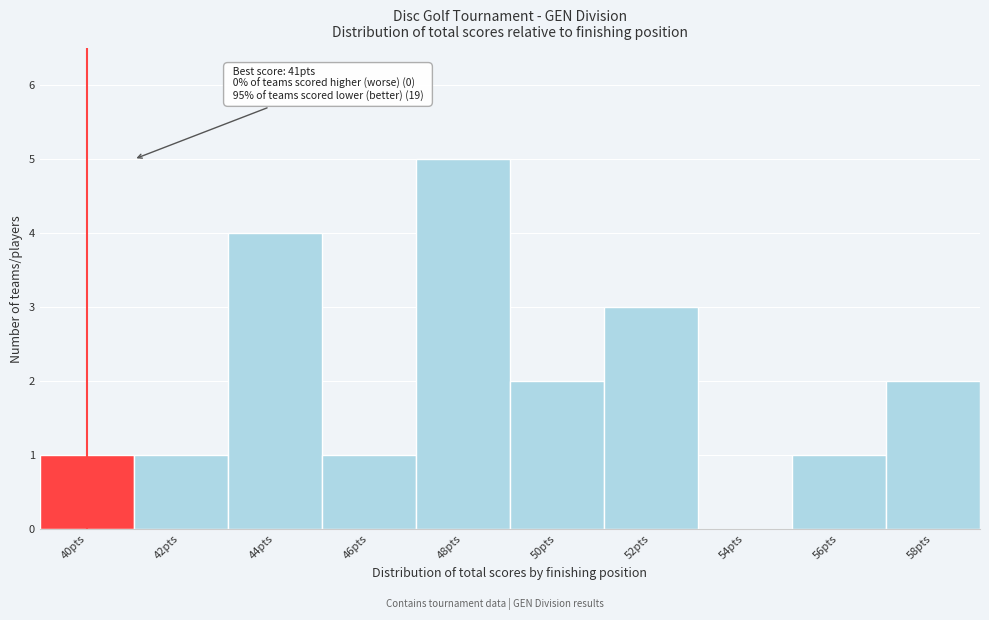

Reading left to right, list all the values displayed in this chart.

40pts=1	42pts=1	44pts=4	46pts=1	48pts=5	50pts=2	52pts=3	54pts=0	56pts=1	58pts=2